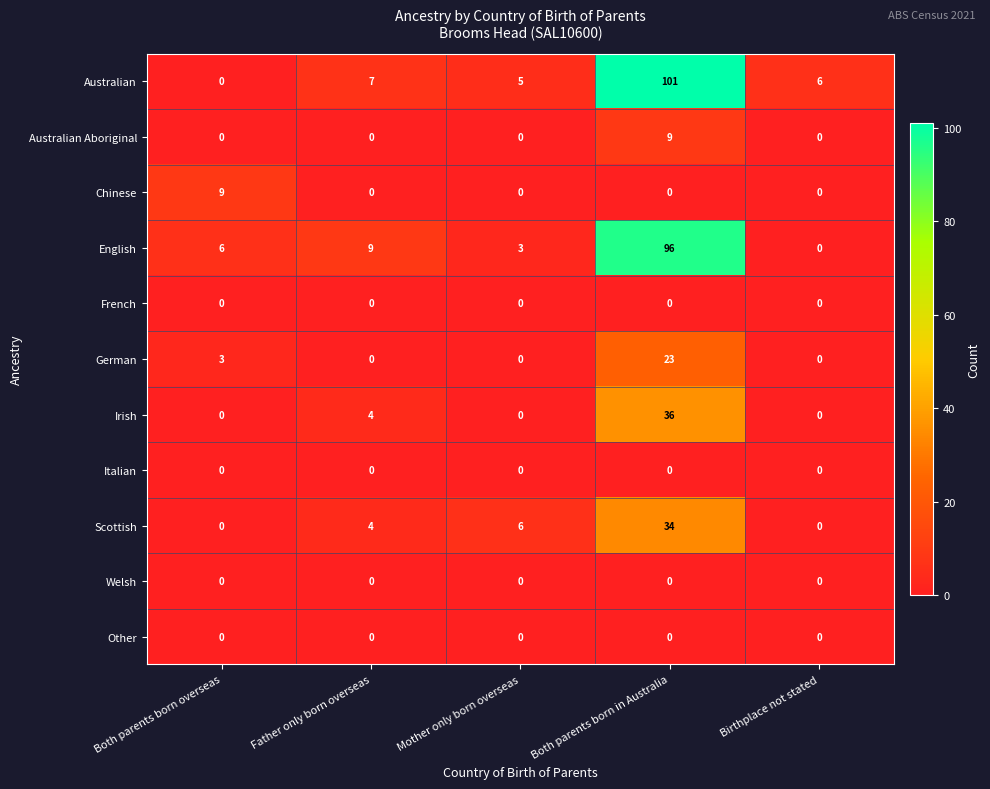

What is the difference between the second highest and second lowest values in the German series?

3